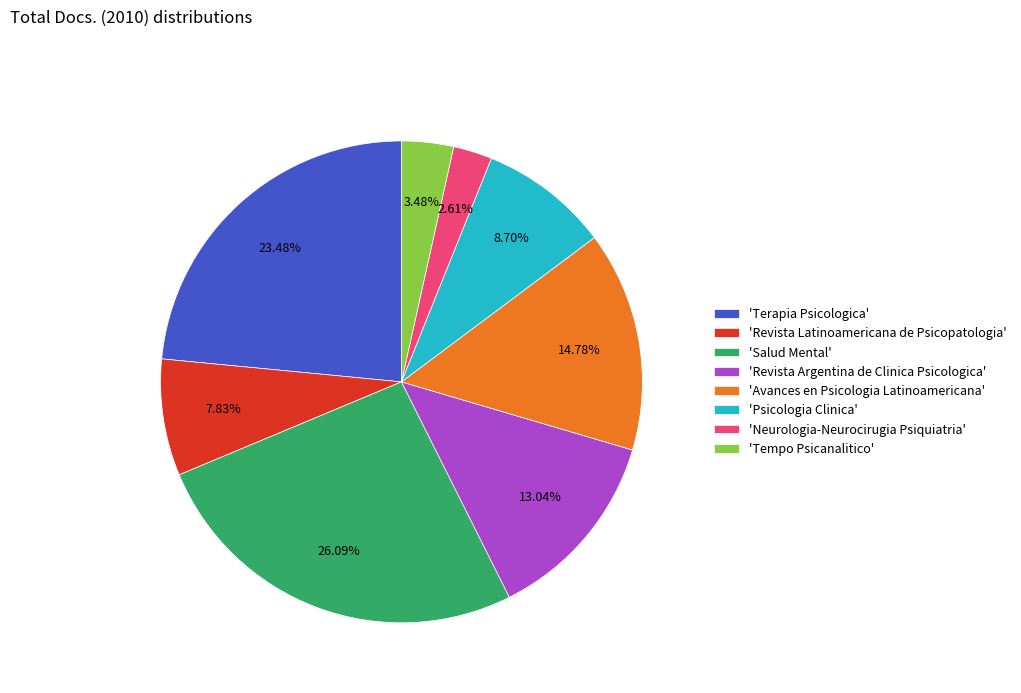

Is 'Salud Mental' the majority of the pie?

No